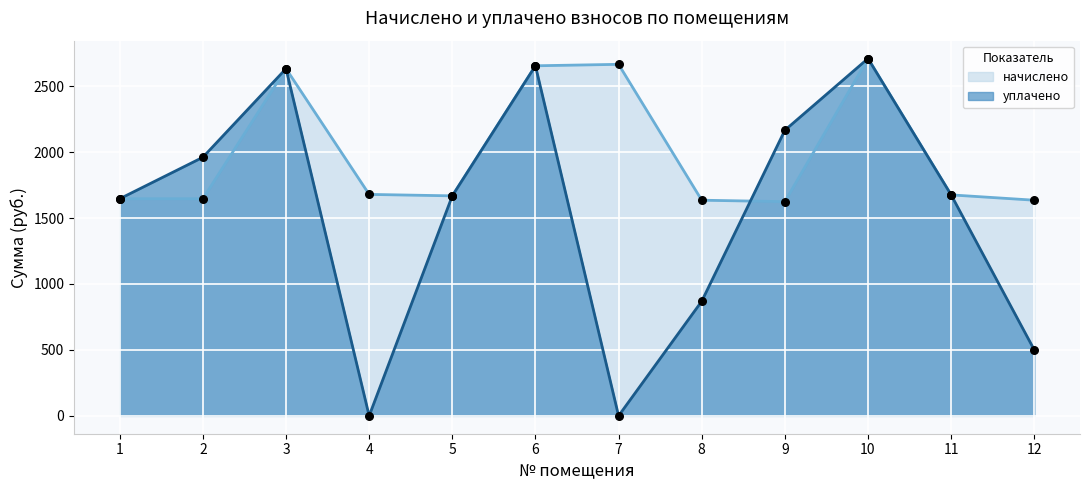

Which series has the largest total across all categories?

начислено